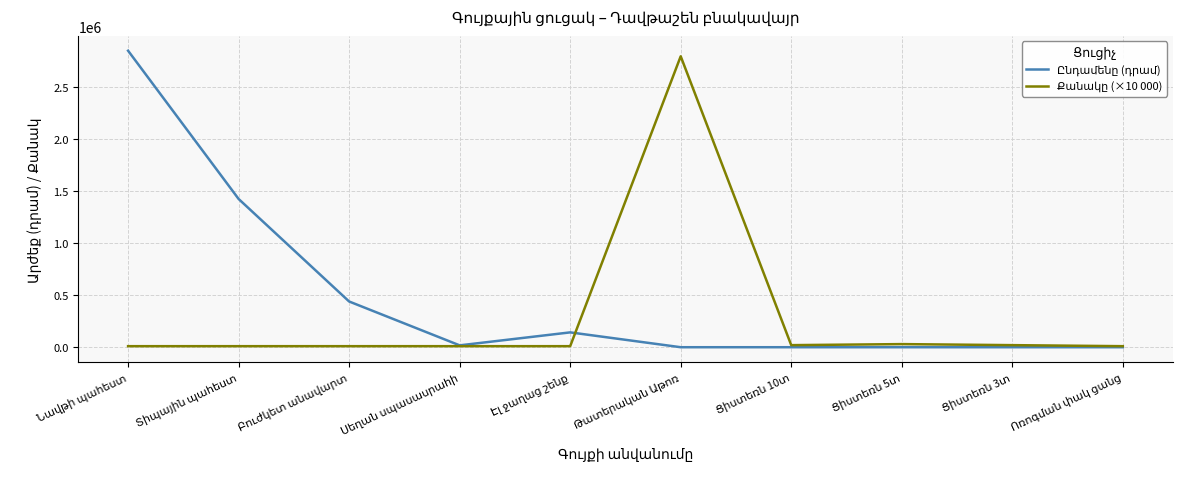

What is the greatest value displayed?

2853767